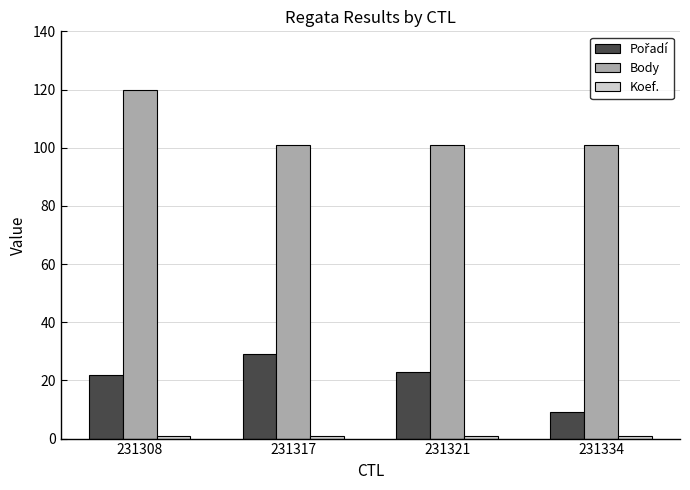

What is the difference between the maximum and minimum values in the Body series?

19